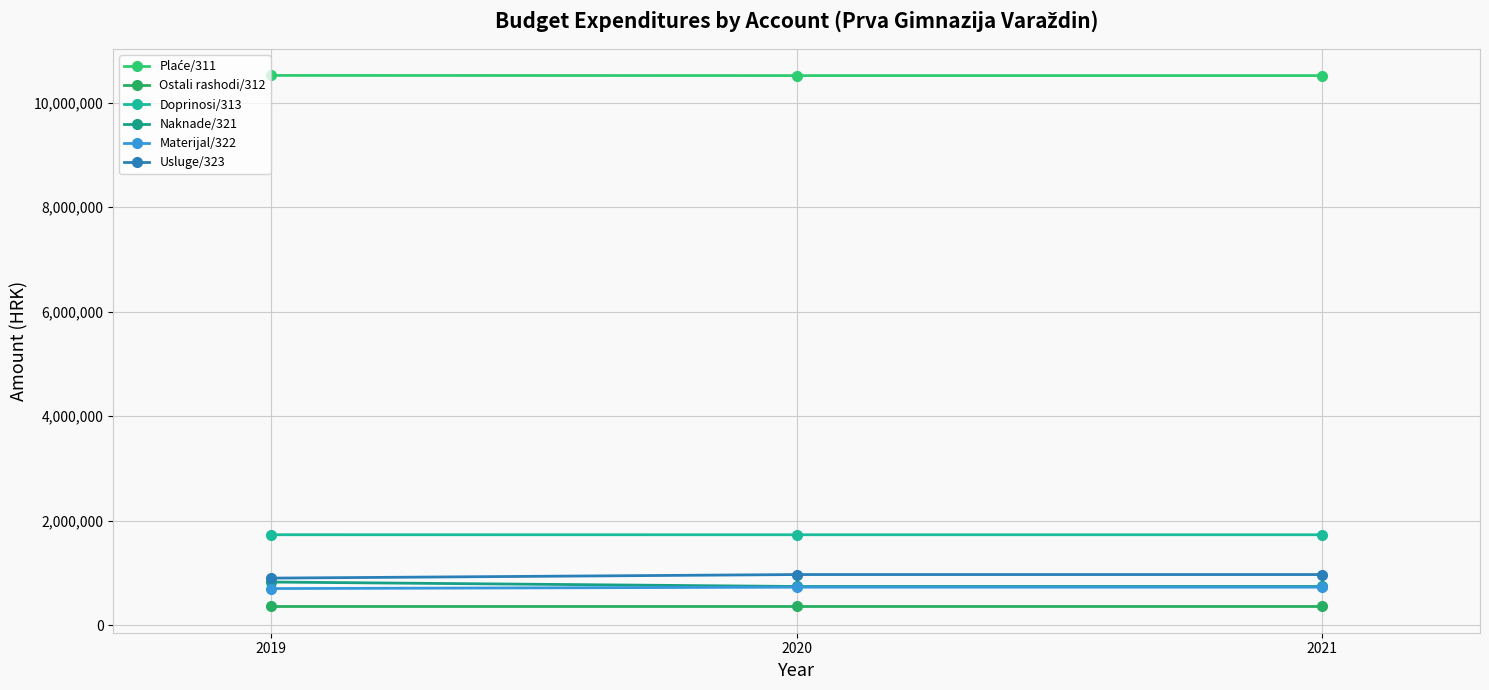

How many data points does each series have?

3